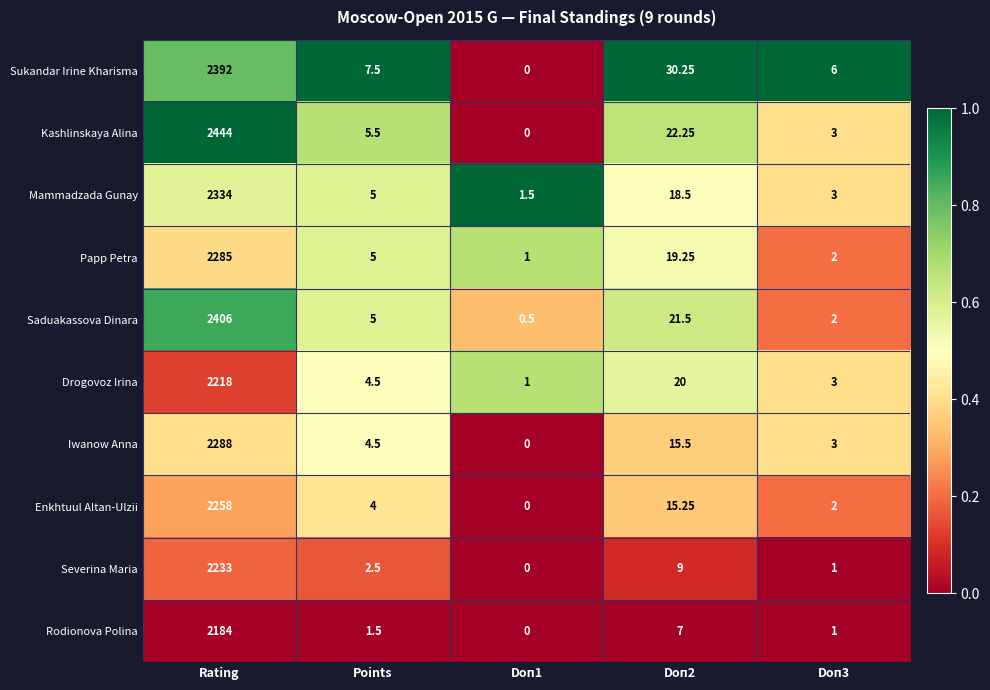

At Doп2, list the series in order from smallest to largest.

Rodionova Polina, Severina Maria, Enkhtuul Altan-Ulzii, Iwanow Anna, Mammadzada Gunay, Papp Petra, Drogovoz Irina, Saduakassova Dinara, Kashlinskaya Alina, Sukandar Irine Kharisma